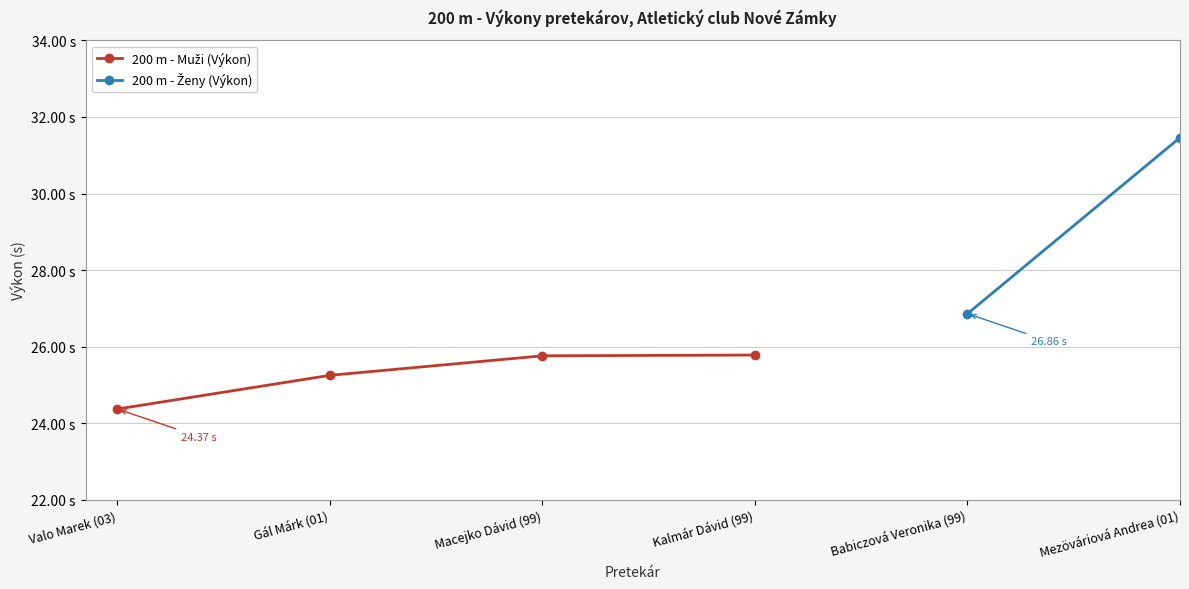

Between Valo Marek (03) and Gál Márk (01), which is larger?

Gál Márk (01)